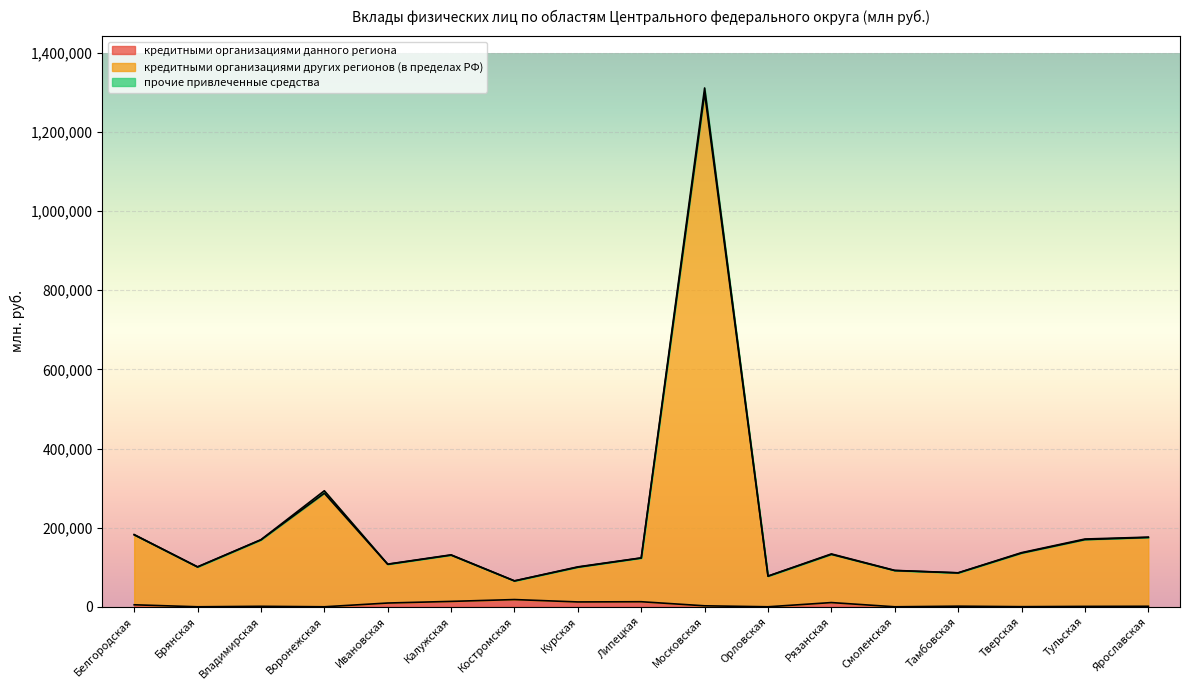

True or false: кредитными организациями других регионов (в пределах РФ) and кредитными организациями данного региона cross at least once.

False